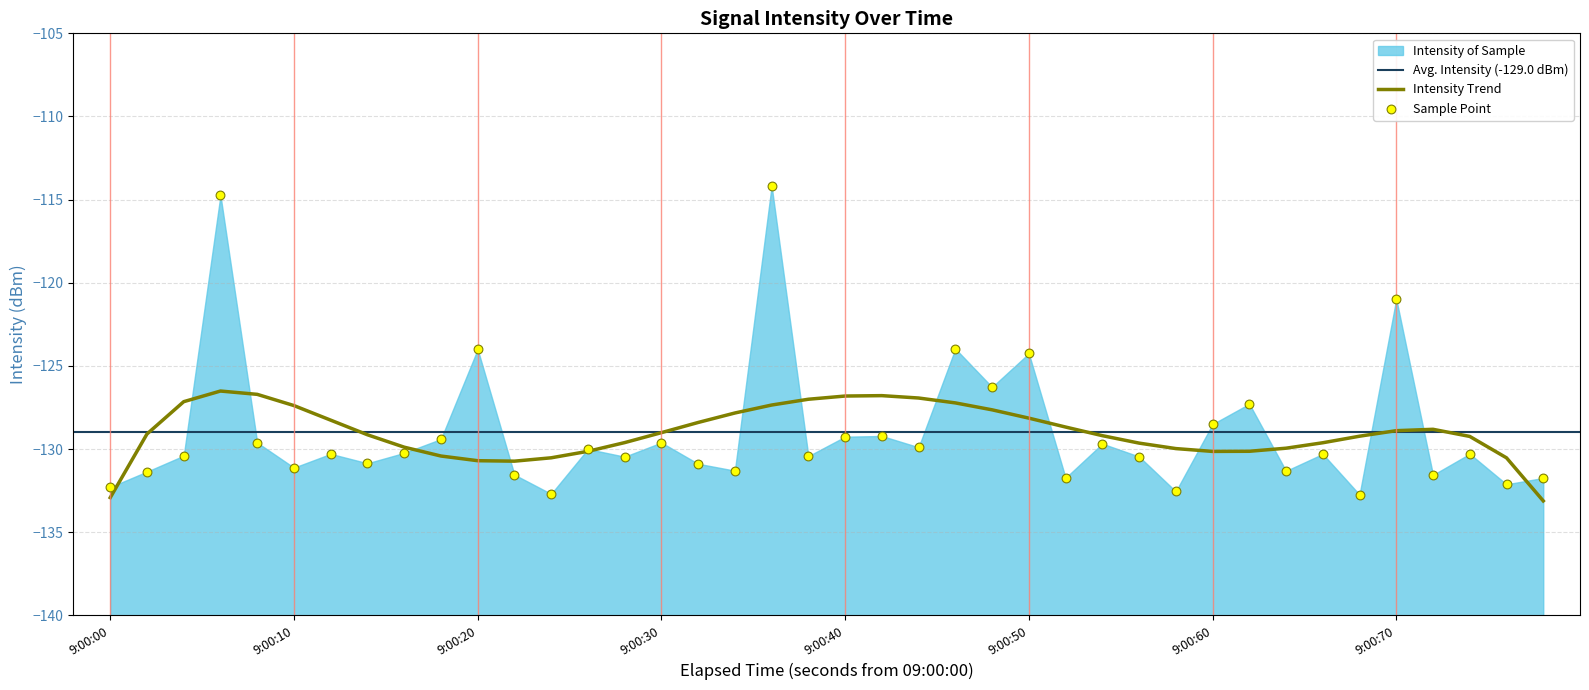

What is the minimum value for Intensity Trend?

-133.1